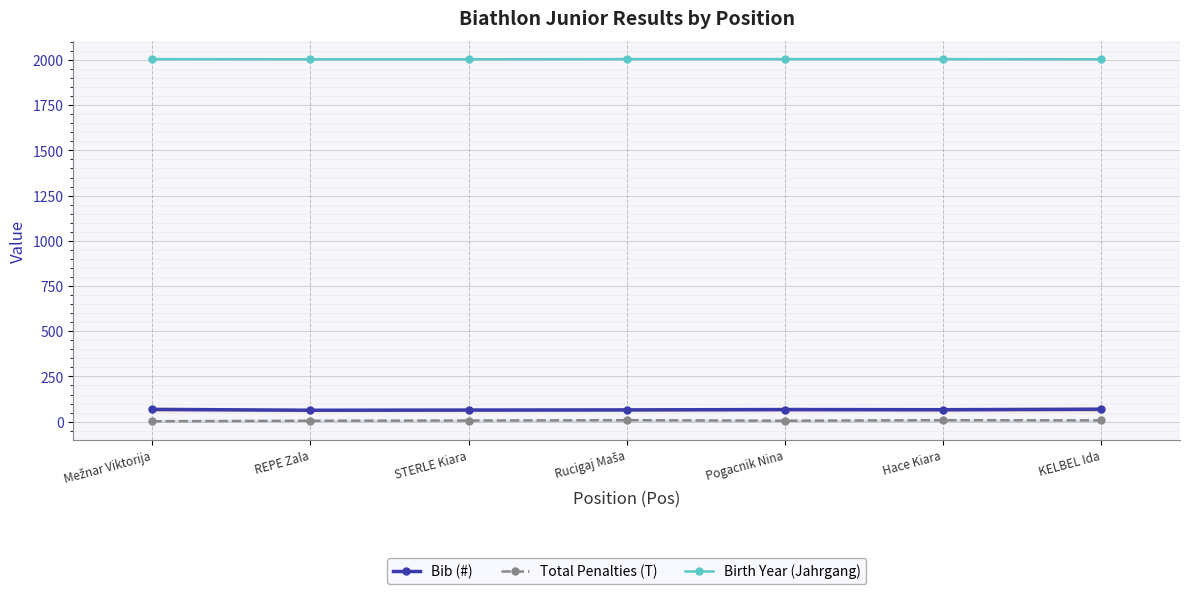

How many lines are shown in the chart?

3